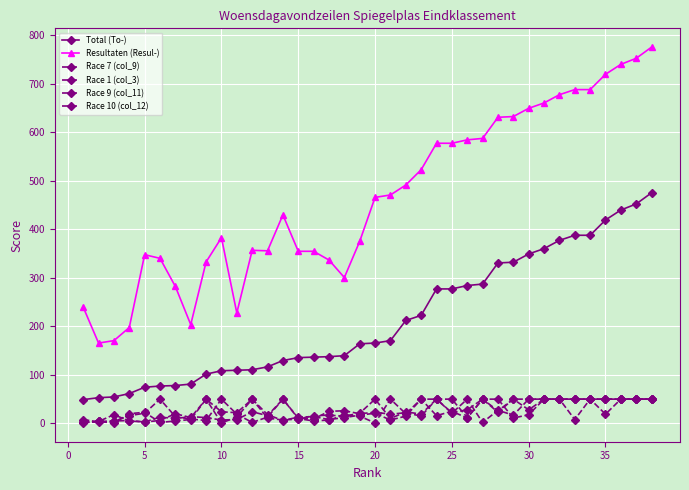

How many data points does each series have?

38